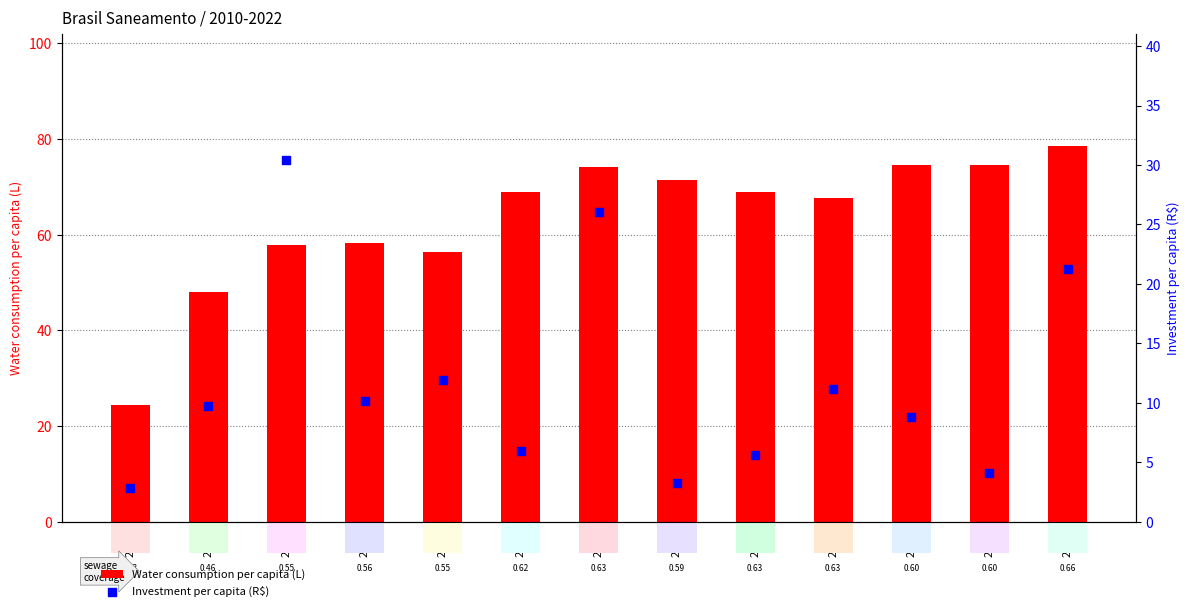

What is the total value across all series at 2010?

27.3